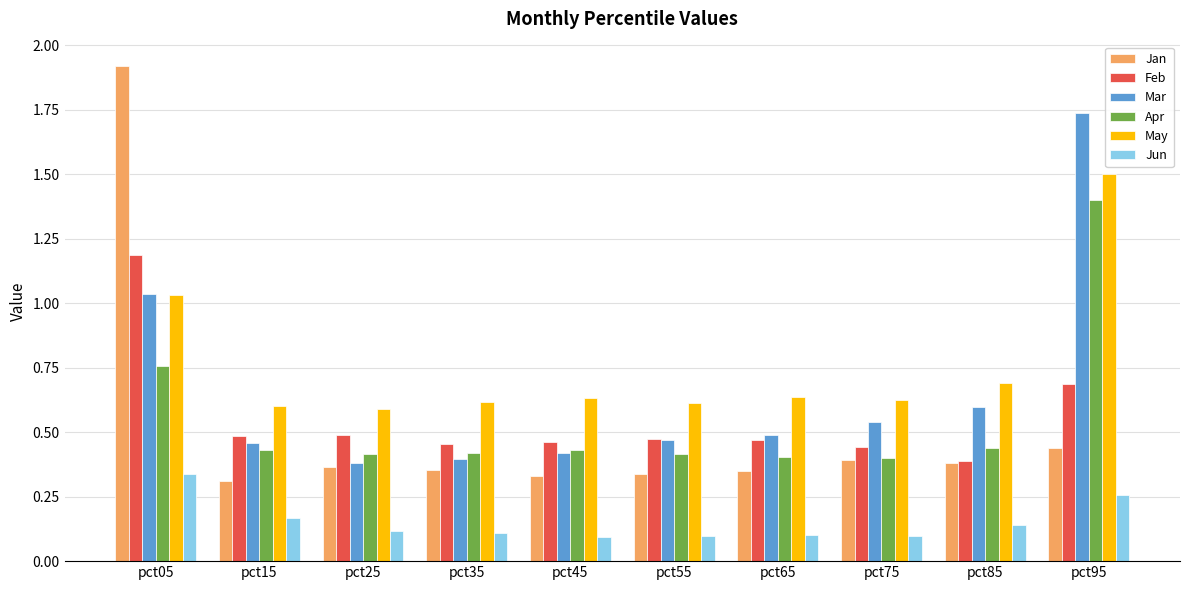

How many Feb values are between 0 and 1?

9